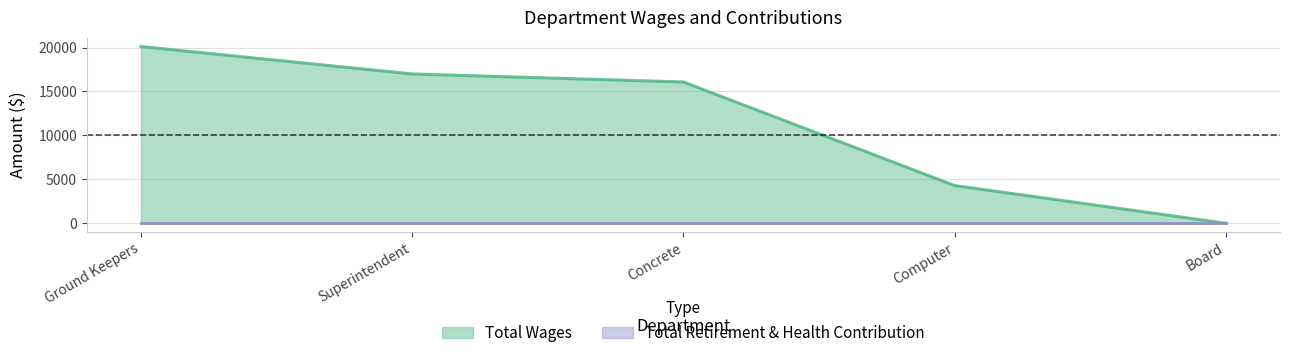

Where does the data first go above 16085?

Ground Keepers